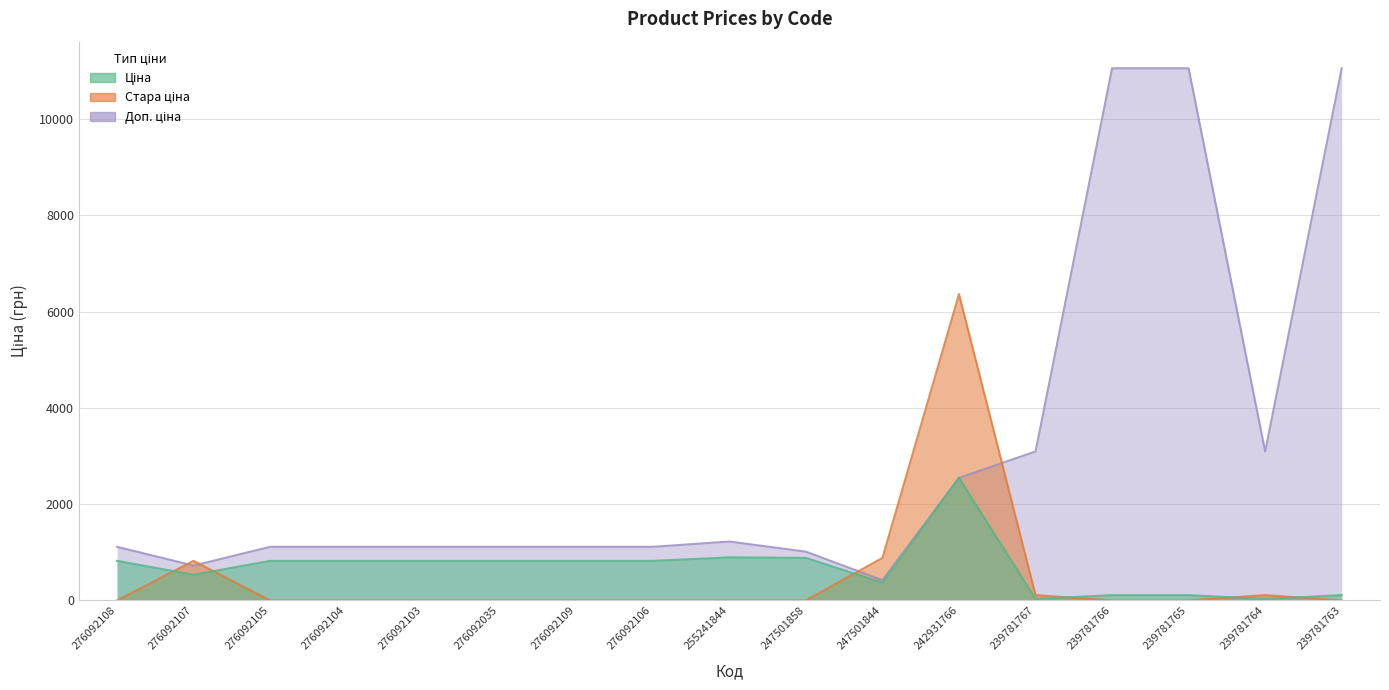

What are all the series names shown in the legend?

Ціна, Стара ціна, Доп. ціна